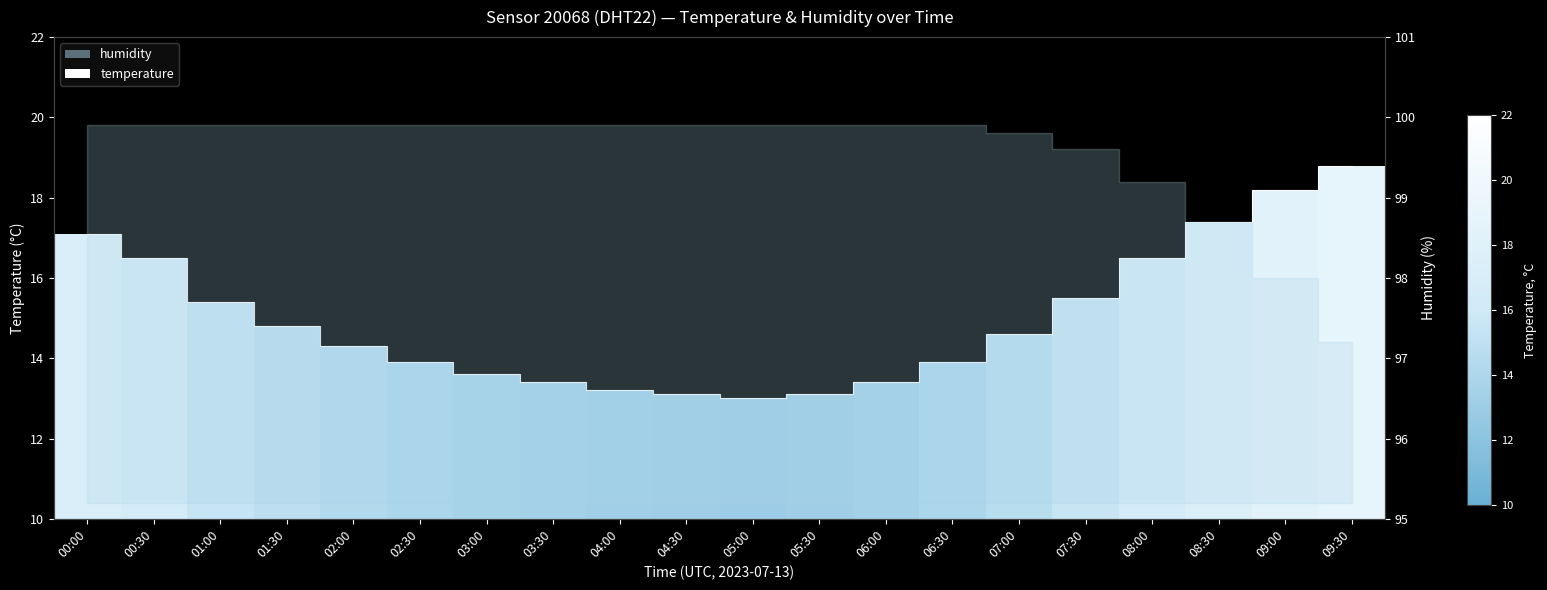

What is the average value?

15.0